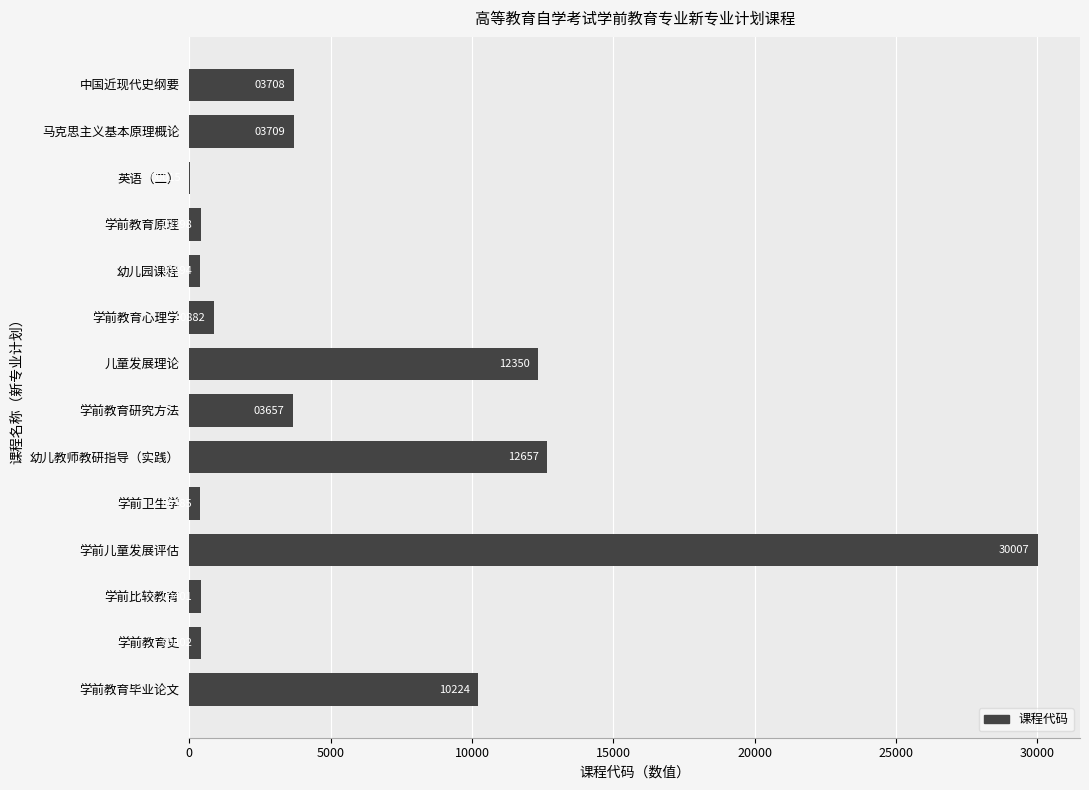

What is the change in value from 幼儿教师教研指导（实践） to 学前教育史?

-12255